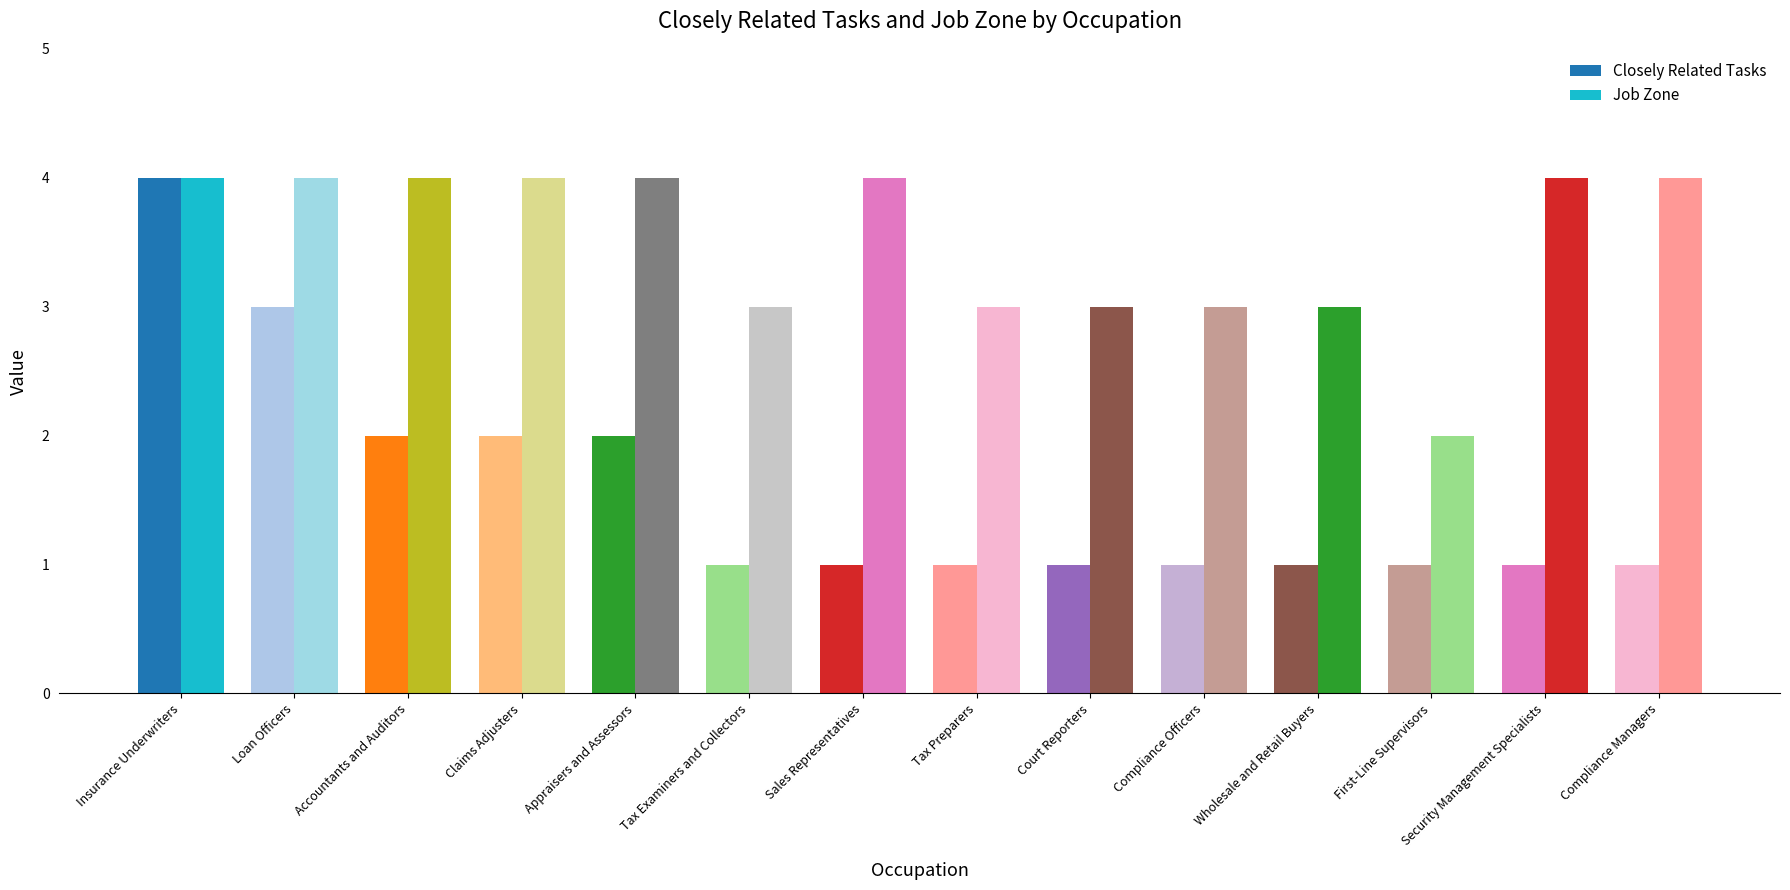

How many categories are shown in the chart?

14